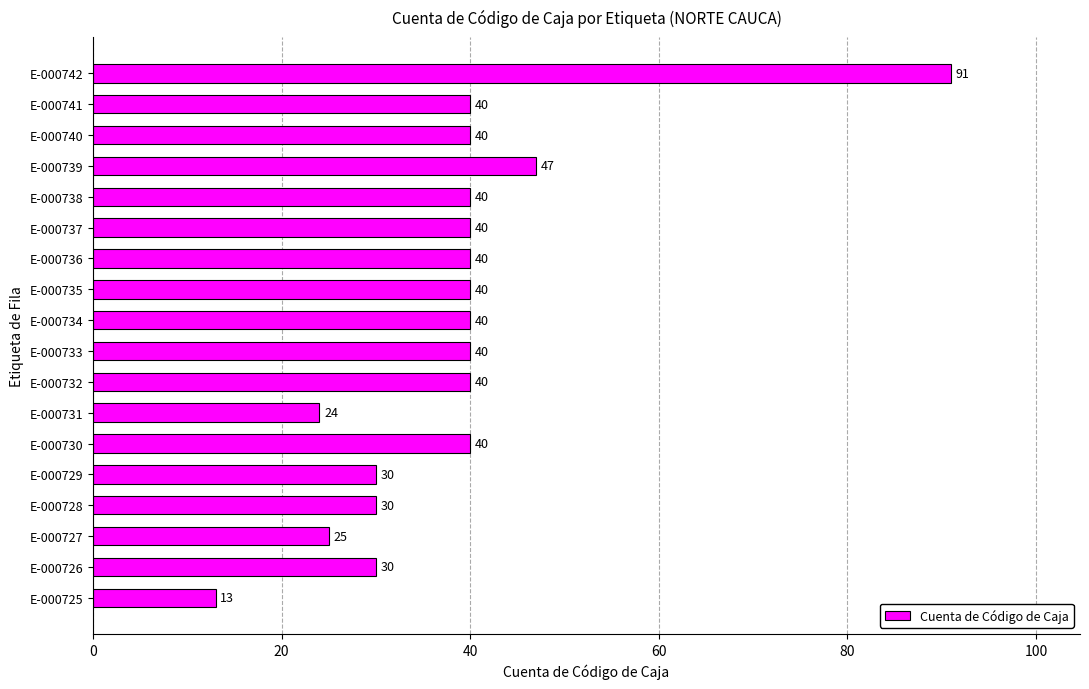

What is the maximum value shown in the chart?

91